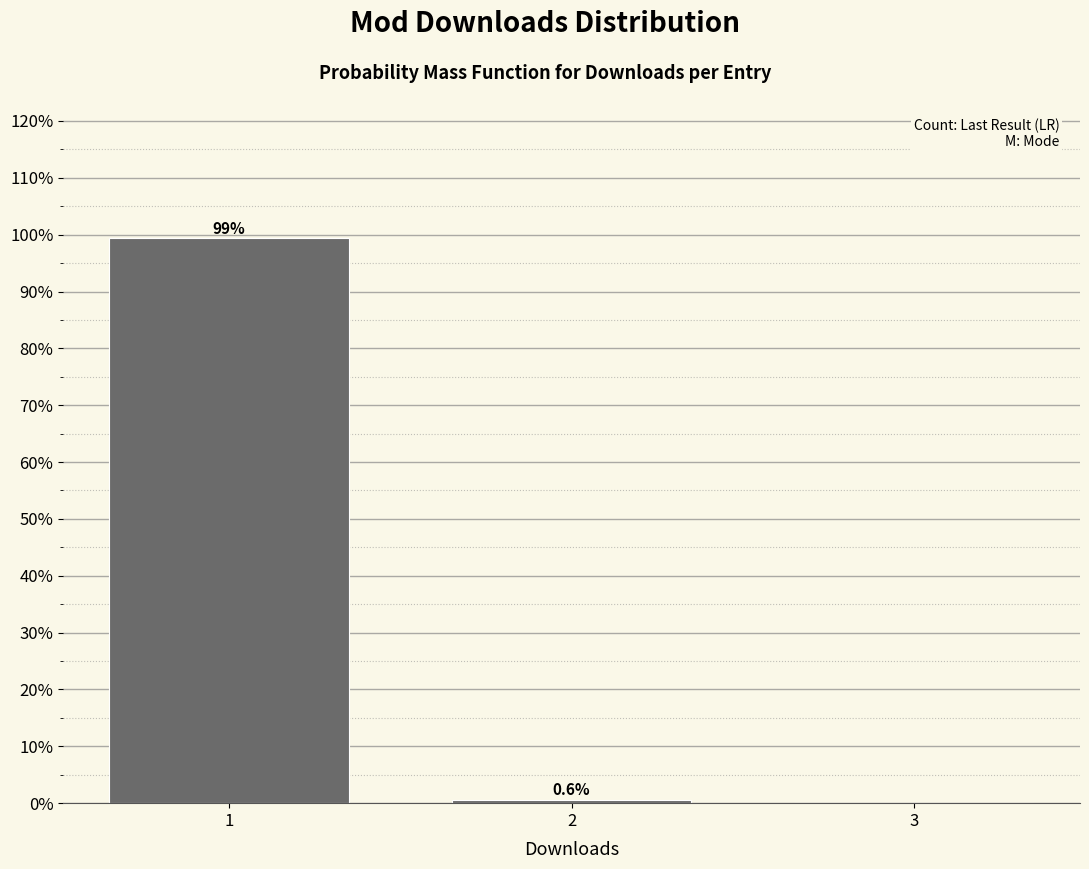

Reading right to left, transcribe all the data shown in this chart.

3=0.0	2=0.6	1=99.4